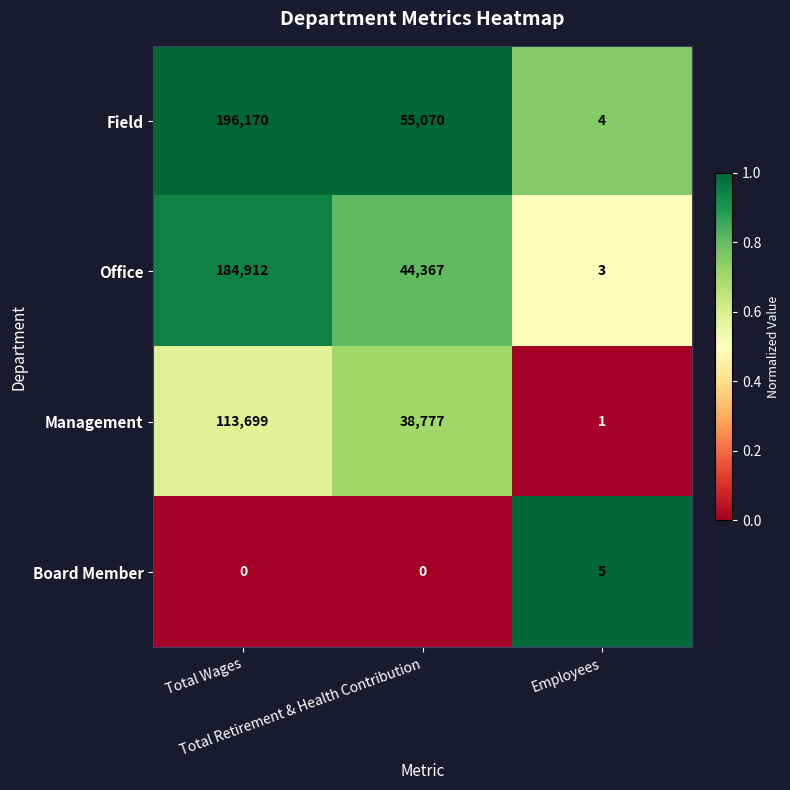

At which category is the sum across all series the highest?

Total Wages